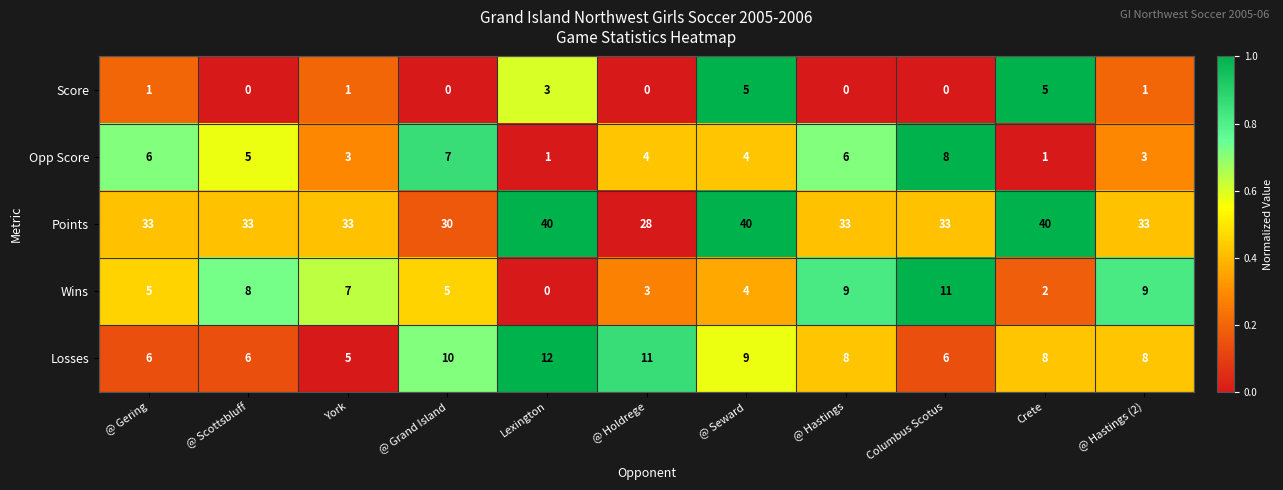

Which series has the largest range (max minus min)?

Points